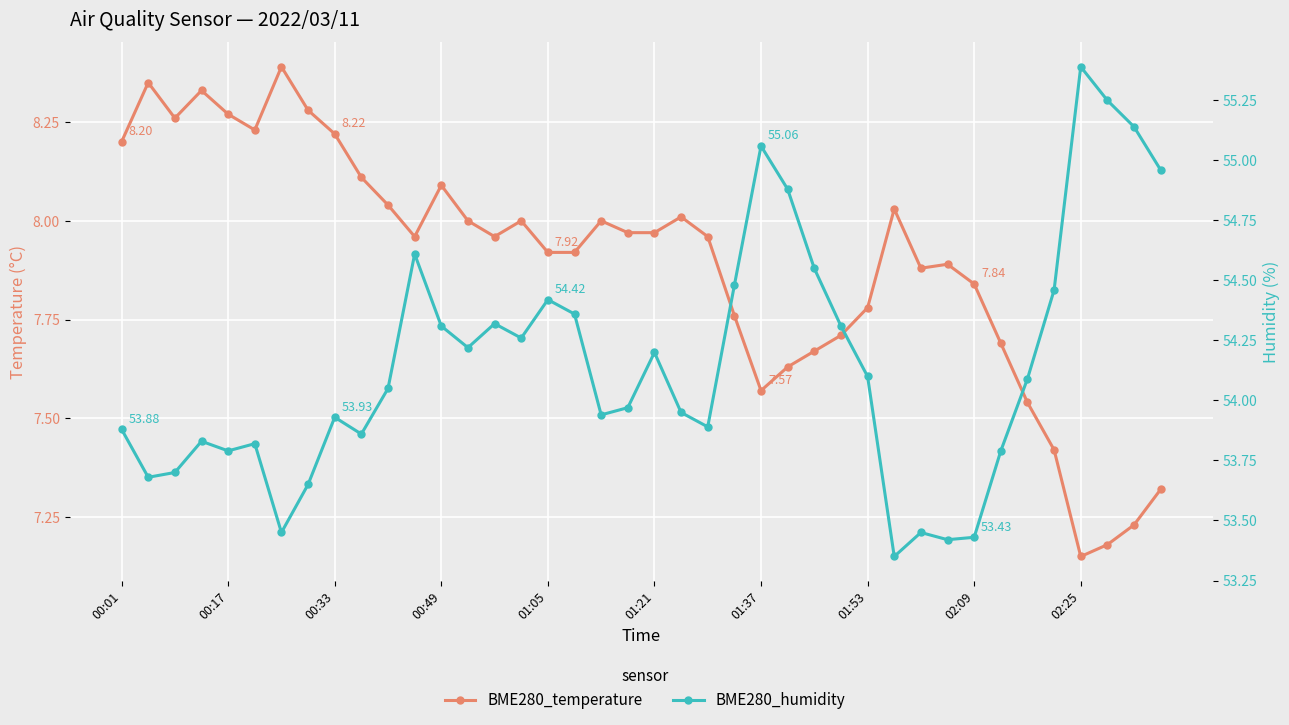

Which series has the largest range (max minus min)?

BME280_humidity